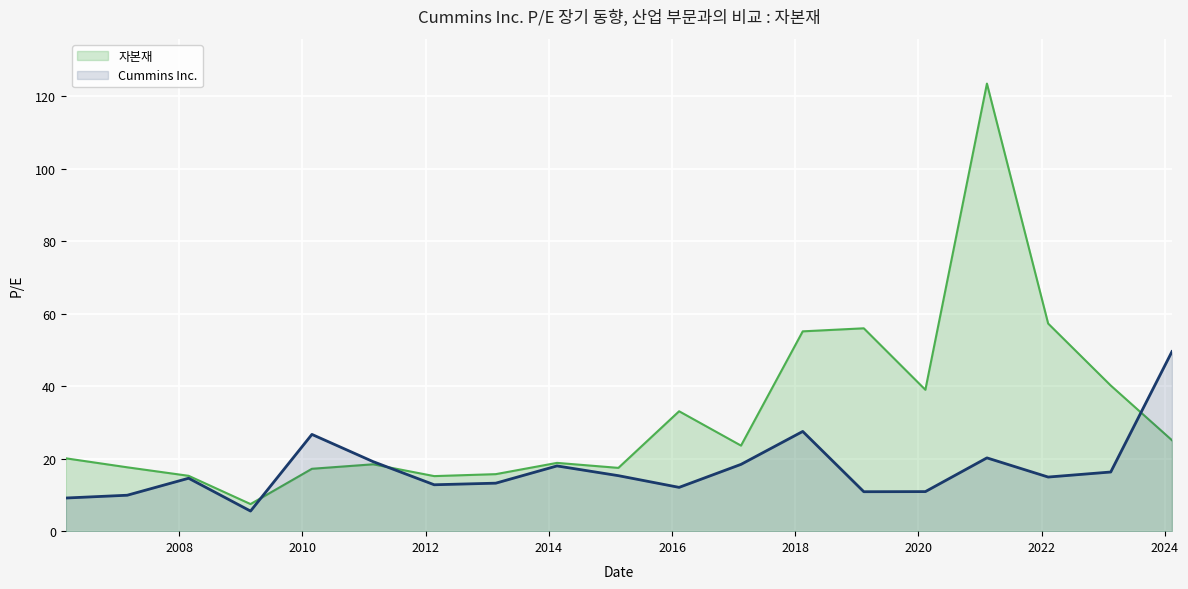

What is the difference between the 자본재 values at 2014-02-18 and 2013-02-20?

3.1